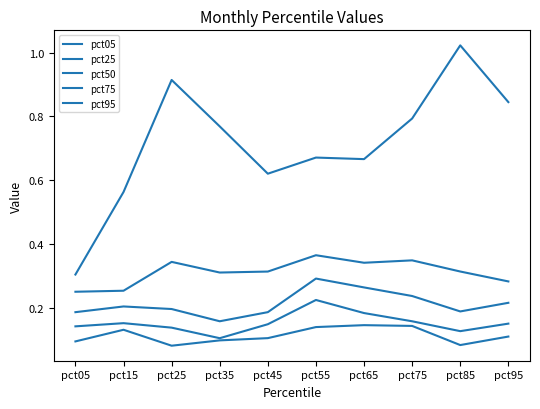

Count the number of categories in the chart.

10